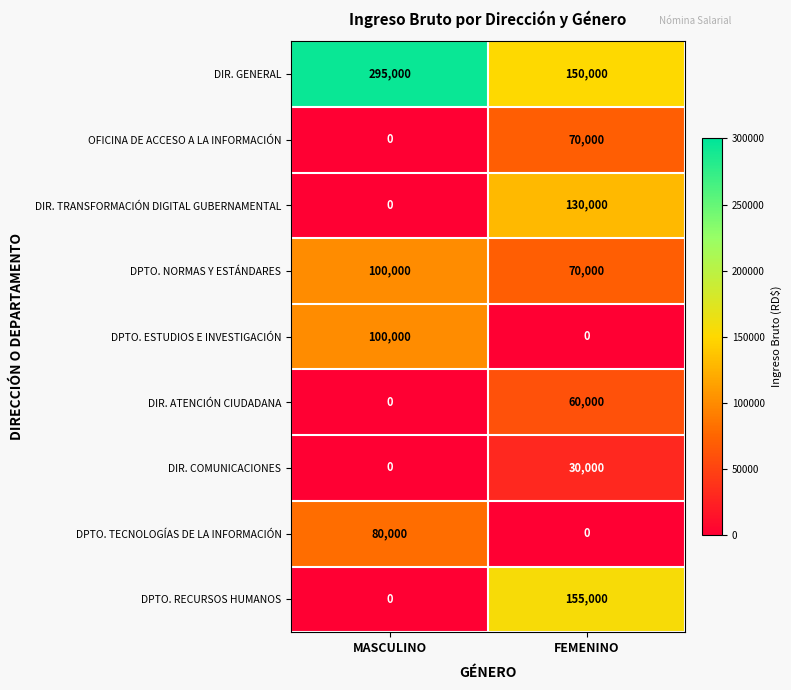

The OFICINA DE ACCESO A LA INFORMACIÓN series shows 0 at MASCULINO. True or false?

True